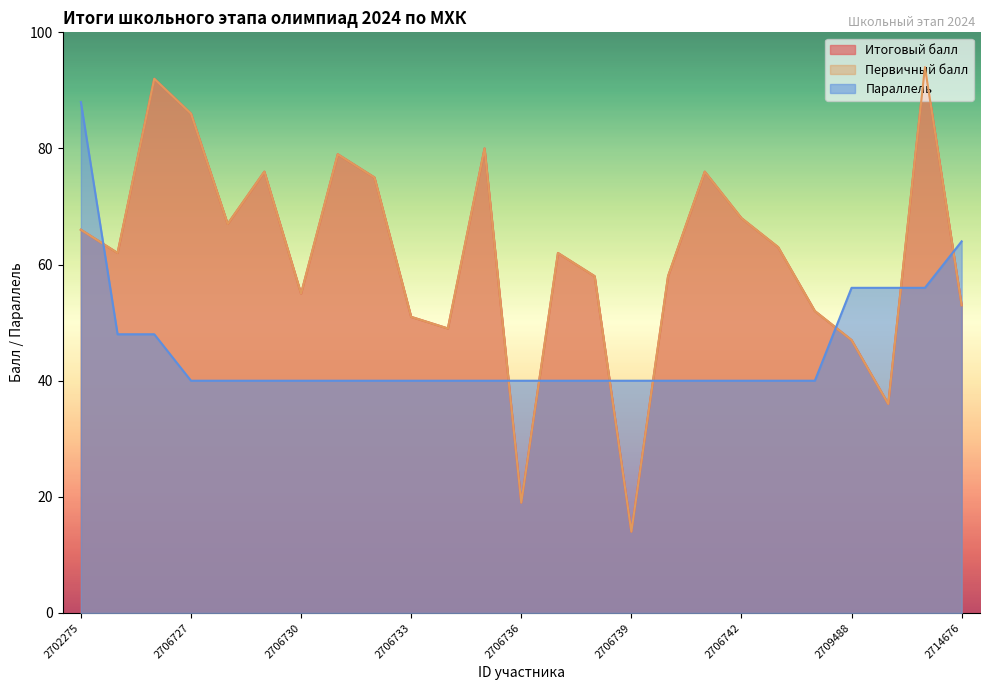

Count the number of data series in this chart.

3